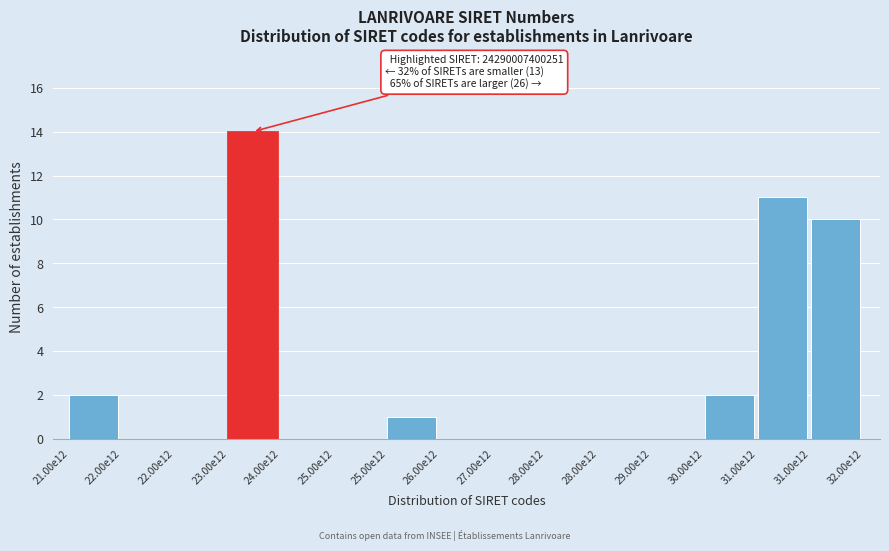

How many distinct data groups are displayed?

1